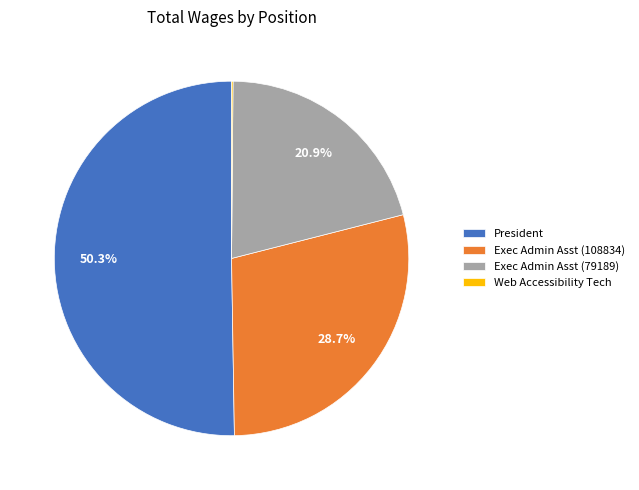

Is there a majority slice in this chart?

Yes